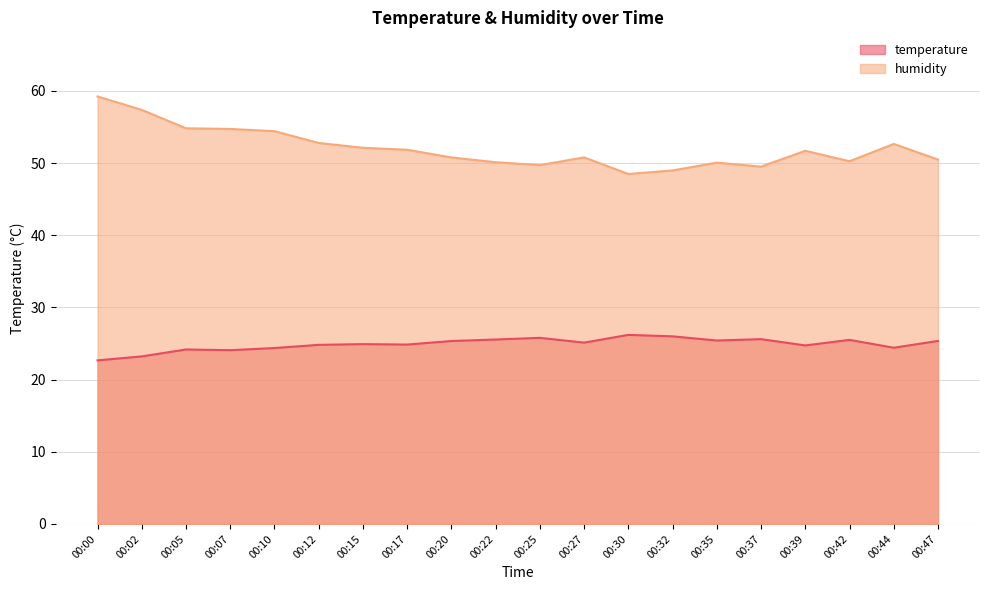

Read the humidity value at 00:20.

50.8